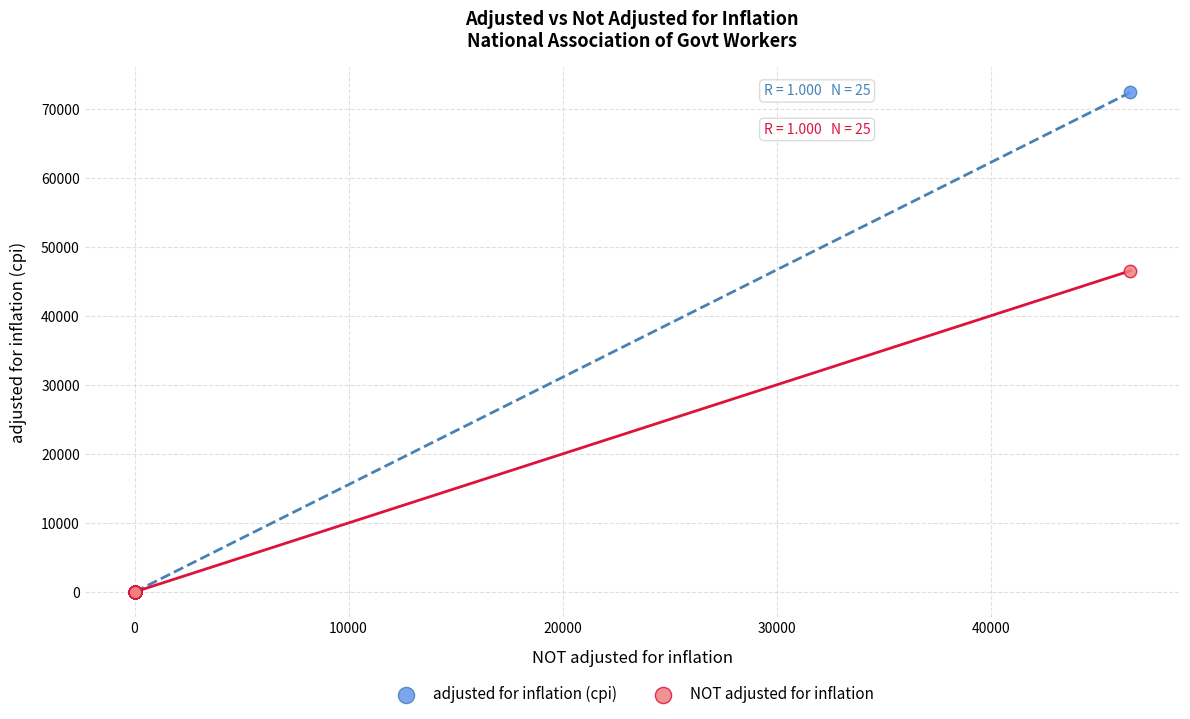

Across all series, what Y value is closest to 36172?

46517